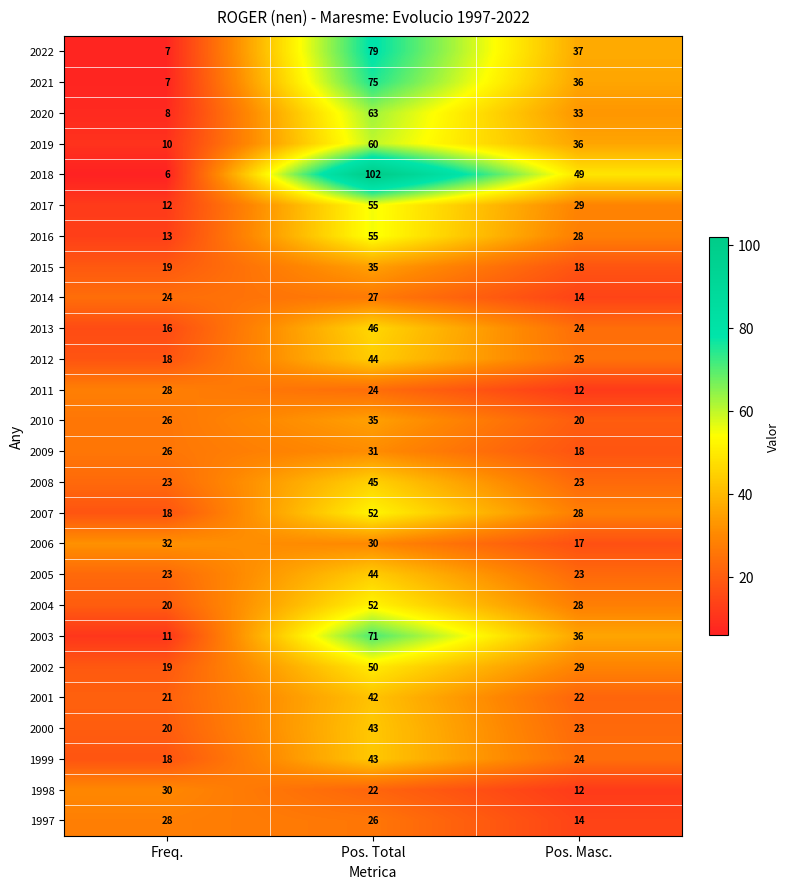

List the labels in order of 2016 value, largest first.

Pos. Total, Pos. Masc., Freq.